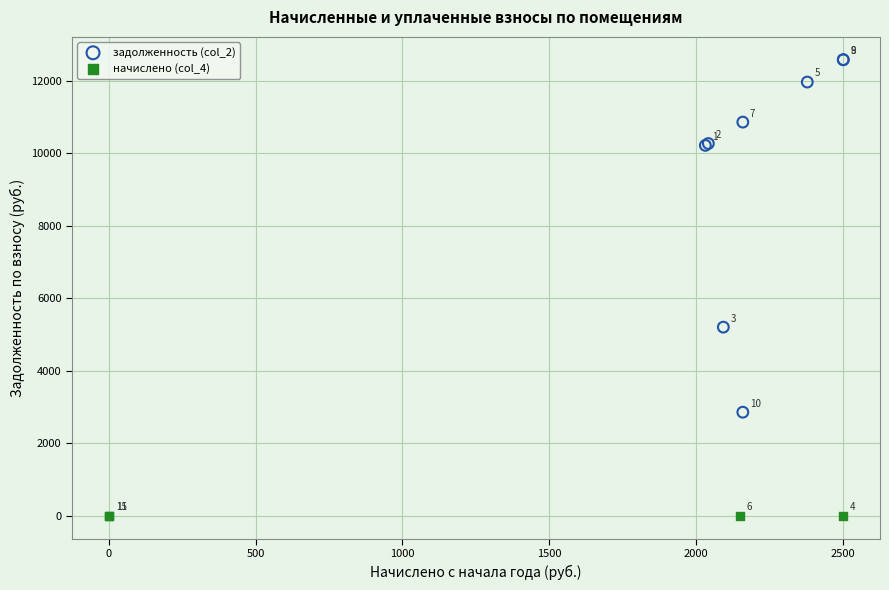

Which series reaches the maximum Y coordinate?

задолженность (col_2)